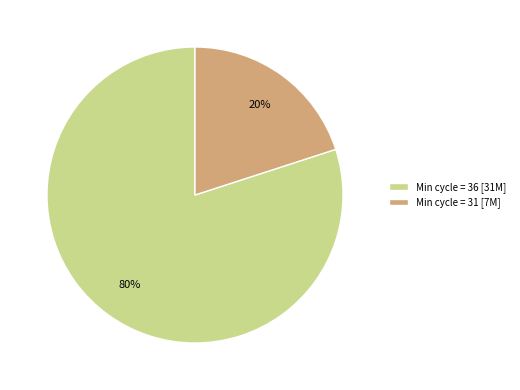

Does Min cycle = 31 [7M] represent more than half of the total?

No